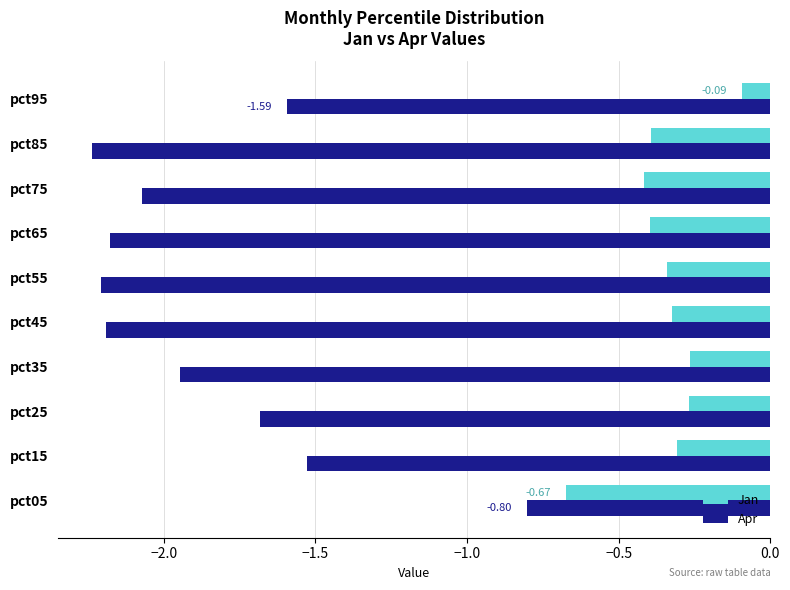

What is the difference between the maximum and minimum values in the Apr series?

1.4